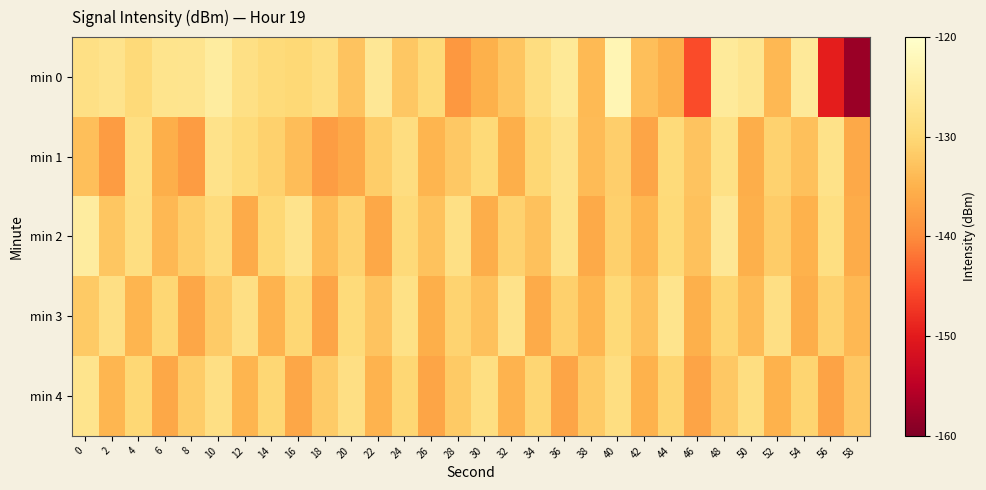

Reading right to left, list all the values displayed in this chart.

min 0: 58=-157.8	56=-149.6	54=-125.9	52=-134.1	50=-127.0	48=-125.8	46=-145.3	44=-135.2	42=-133.3	40=-122.7	38=-134.0	36=-126.0	34=-128.8	32=-132.6	30=-135.1	28=-138.6	26=-129.6	24=-132.2	22=-126.4	20=-132.7	18=-128.6	16=-129.9	14=-129.4	12=-128.2	10=-125.0	8=-127.2	6=-127.3	4=-129.6	2=-127.4	0=-128.1
min 1: 58=-136.1	56=-127.8	54=-133.2	52=-130.9	50=-135.6	48=-128.1	46=-132.8	44=-129.4	42=-136.7	40=-131.3	38=-133.9	36=-127.6	34=-130.2	32=-135.4	30=-129.8	28=-132.1	26=-134.6	24=-128.9	22=-131.5	20=-136.2	18=-137.7	16=-133.6	14=-131.0	12=-129.4	10=-127.5	8=-137.8	6=-135.4	4=-128.5	2=-137.9	0=-133.4
min 2: 58=-135.7	56=-128.5	54=-134.9	52=-131.6	50=-135.3	48=-126.4	46=-133.1	44=-129.8	42=-134.5	40=-131.2	38=-136.0	36=-127.7	34=-133.1	32=-130.8	30=-135.5	28=-128.2	26=-132.9	24=-129.6	22=-136.3	20=-130.9	18=-133.7	16=-127.4	14=-130.1	12=-135.8	10=-129.3	8=-131.5	6=-134.2	4=-128.7	2=-132.4	0=-125.1
min 3: 58=-134.1	56=-130.8	54=-135.6	52=-128.4	50=-133.8	48=-130.5	46=-135.2	44=-127.3	42=-133.0	40=-129.7	38=-134.4	36=-131.1	34=-135.9	32=-127.6	30=-133.0	28=-130.7	26=-135.4	24=-128.1	22=-132.8	20=-129.5	18=-136.6	16=-130.3	14=-134.7	12=-128.4	10=-131.8	8=-136.5	6=-130.2	4=-134.6	2=-128.3	0=-131.9
min 4: 58=-132.2	56=-136.9	54=-130.6	52=-135.0	50=-128.7	48=-132.1	46=-136.8	44=-130.5	42=-134.9	40=-128.6	38=-132.0	36=-136.7	34=-130.4	32=-134.8	30=-128.5	28=-131.9	26=-136.6	24=-130.3	22=-134.7	20=-128.4	18=-131.8	16=-136.5	14=-130.2	12=-134.6	10=-128.3	8=-131.7	6=-136.4	4=-130.1	2=-134.5	0=-127.2